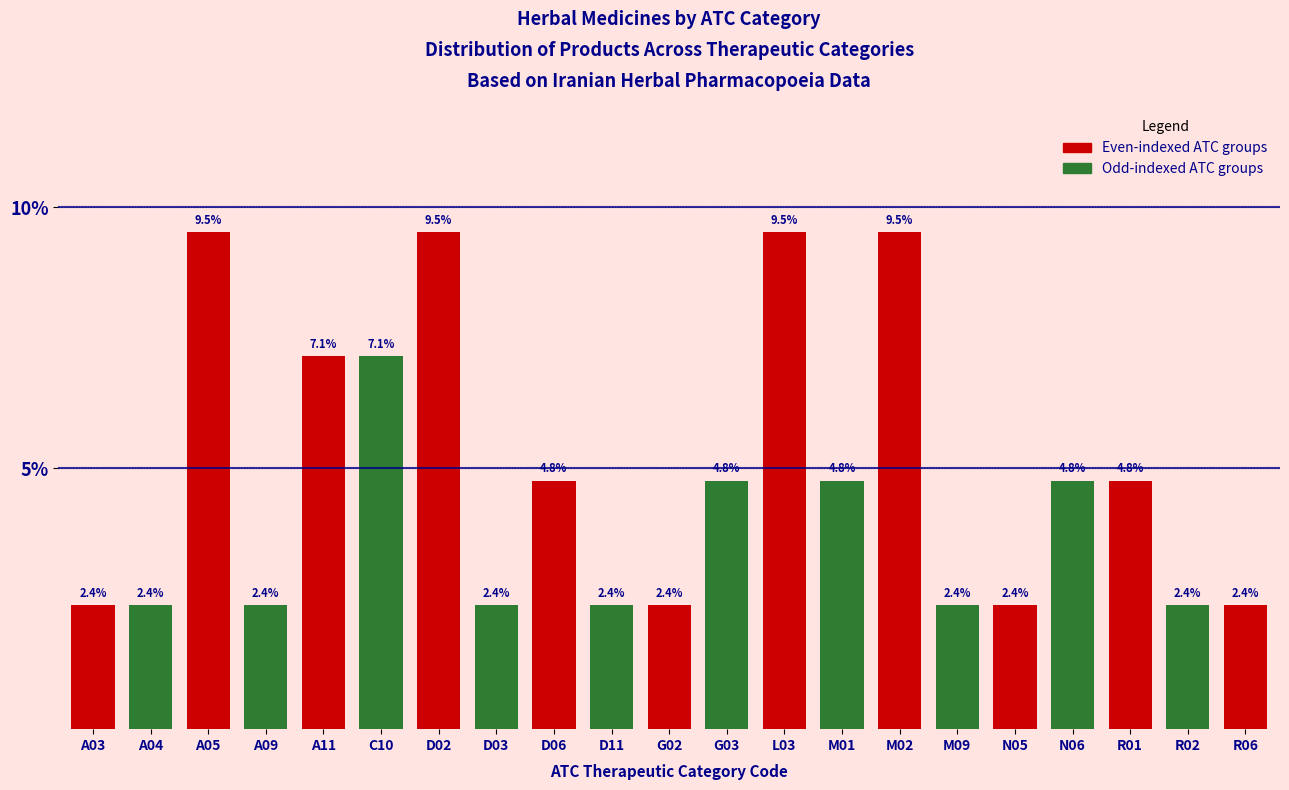

Reading right to left, what are all the values shown in this chart?

R06=2.4	R02=2.4	R01=4.8	N06=4.8	N05=2.4	M09=2.4	M02=9.5	M01=4.8	L03=9.5	G03=4.8	G02=2.4	D11=2.4	D06=4.8	D03=2.4	D02=9.5	C10=7.1	A11=7.1	A09=2.4	A05=9.5	A04=2.4	A03=2.4